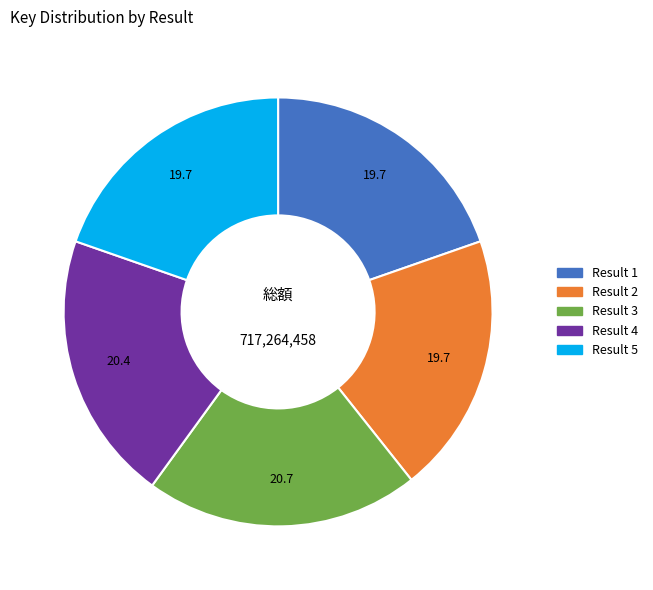

Does any single category account for the majority?

No